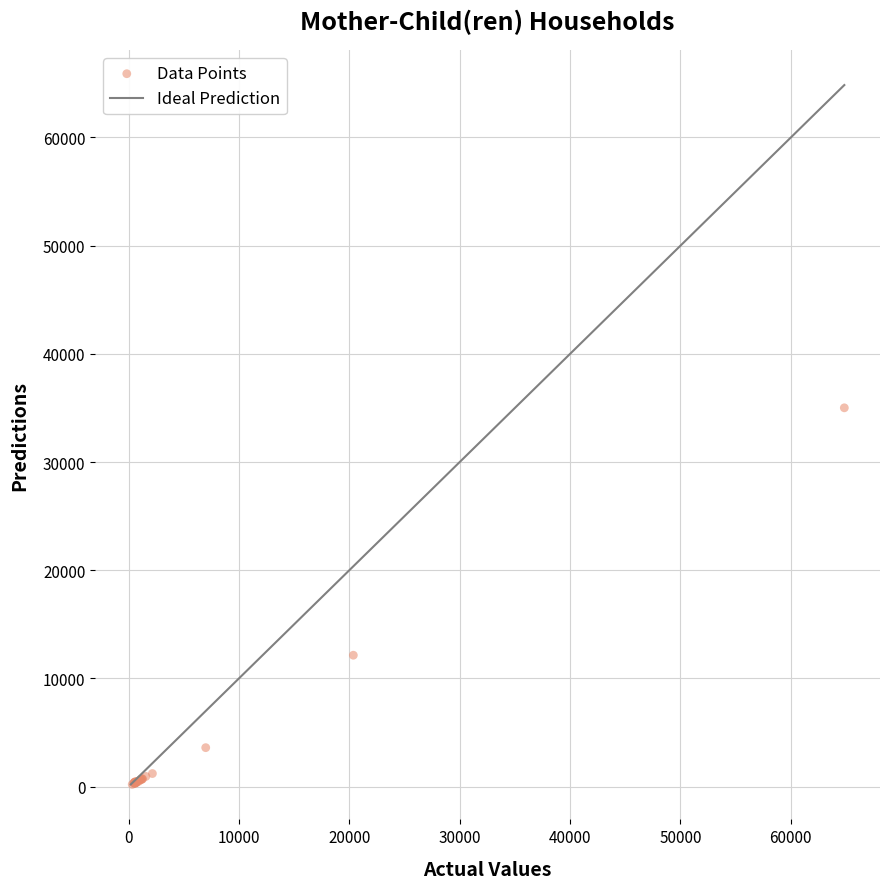

What Y value in the scatter plot is closest to 17609?

12147